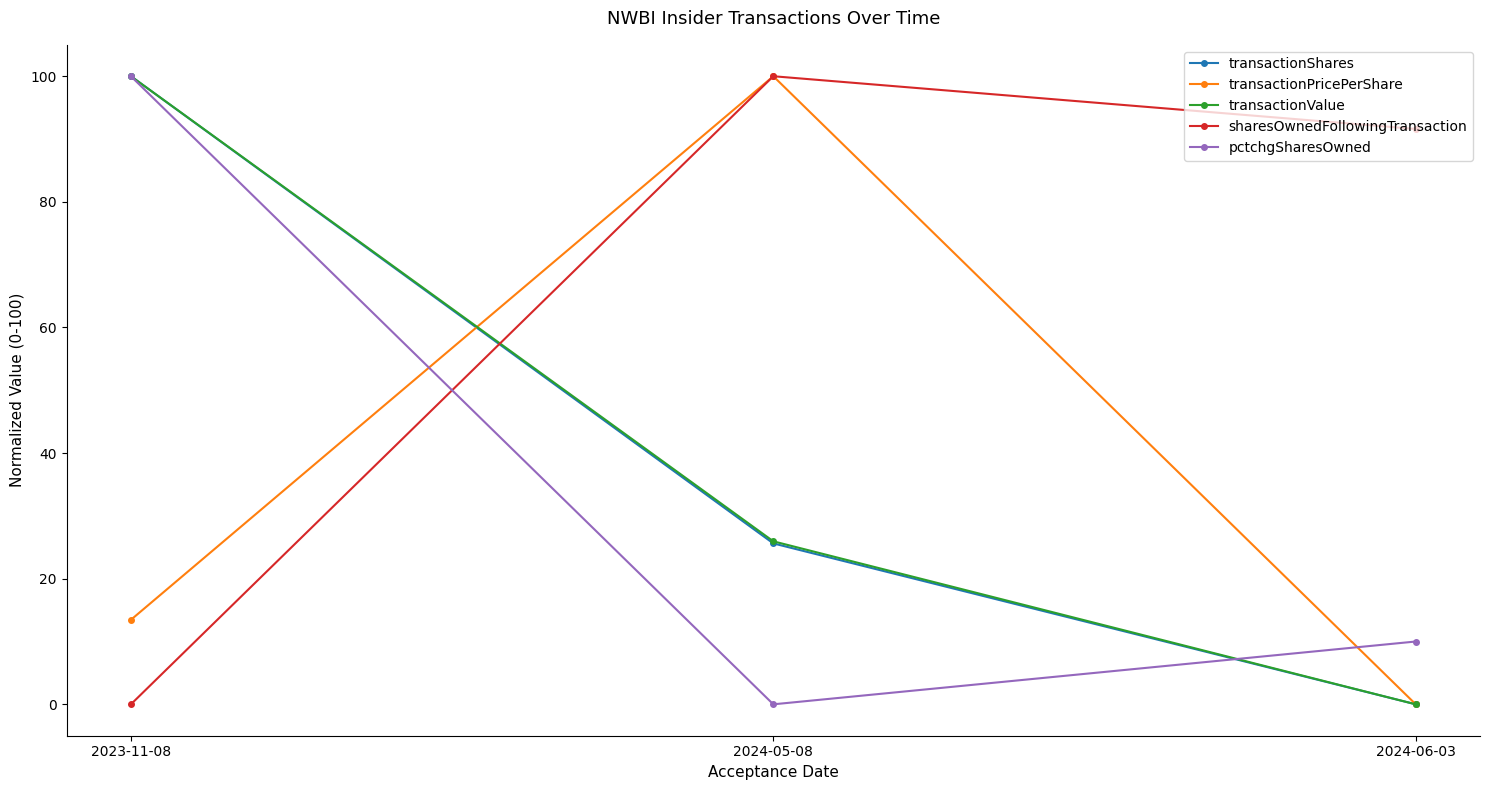

What is the highest value of the transactionValue series?

100.0